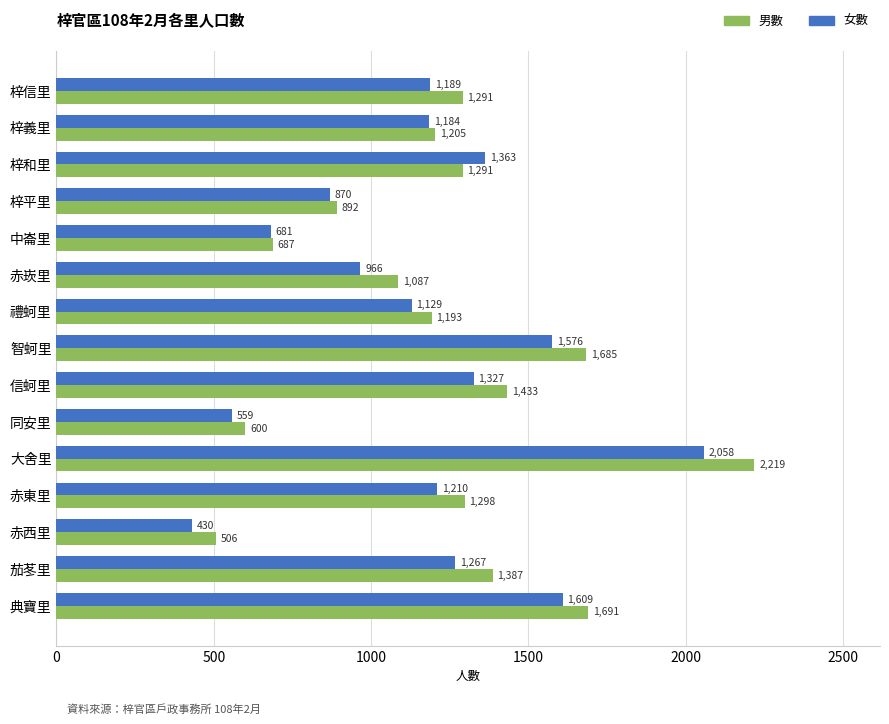

Count the number of categories in the chart.

15